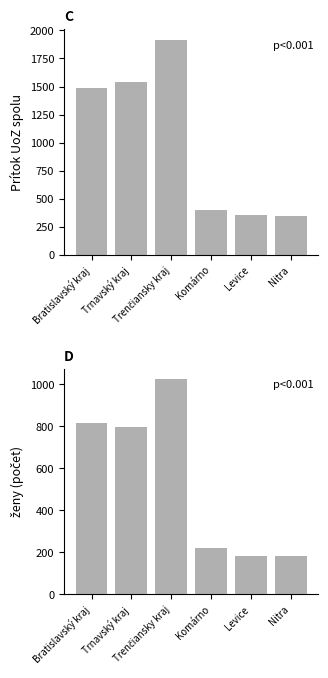

Reading left to right, extract all data points from this chart.

Prítok UoZ spolu: 1489	1539	1917	398	359	344
ženy: 816	795	1024	223	182	184